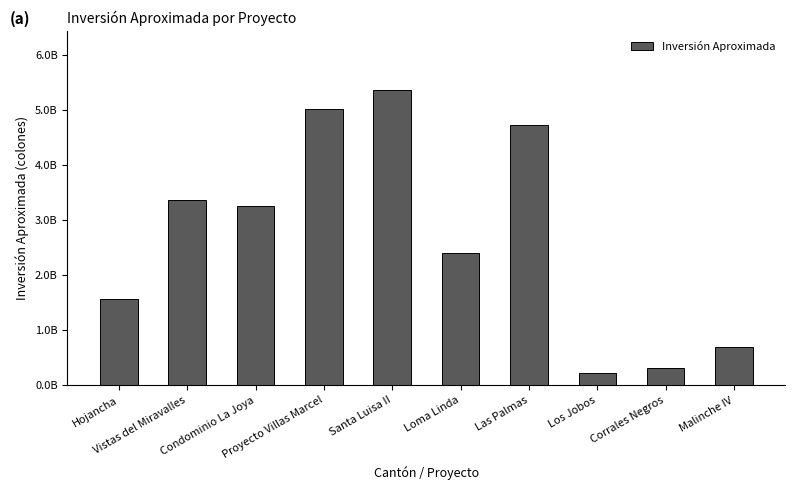

Reading left to right, extract all data points from this chart.

Hojancha=1569095898.2	Vistas del Miravalles=3370559671.7	Condominio La Joya=3243980723.3	Proyecto Villas Marcel=5021011431.4	Santa Luisa II=5358470082.1	Loma Linda=2408807074.3	Las Palmas=4724688688.0	Los Jobos=231510268.2	Corrales Negros=311861097.6	Malinche IV=689231793.7